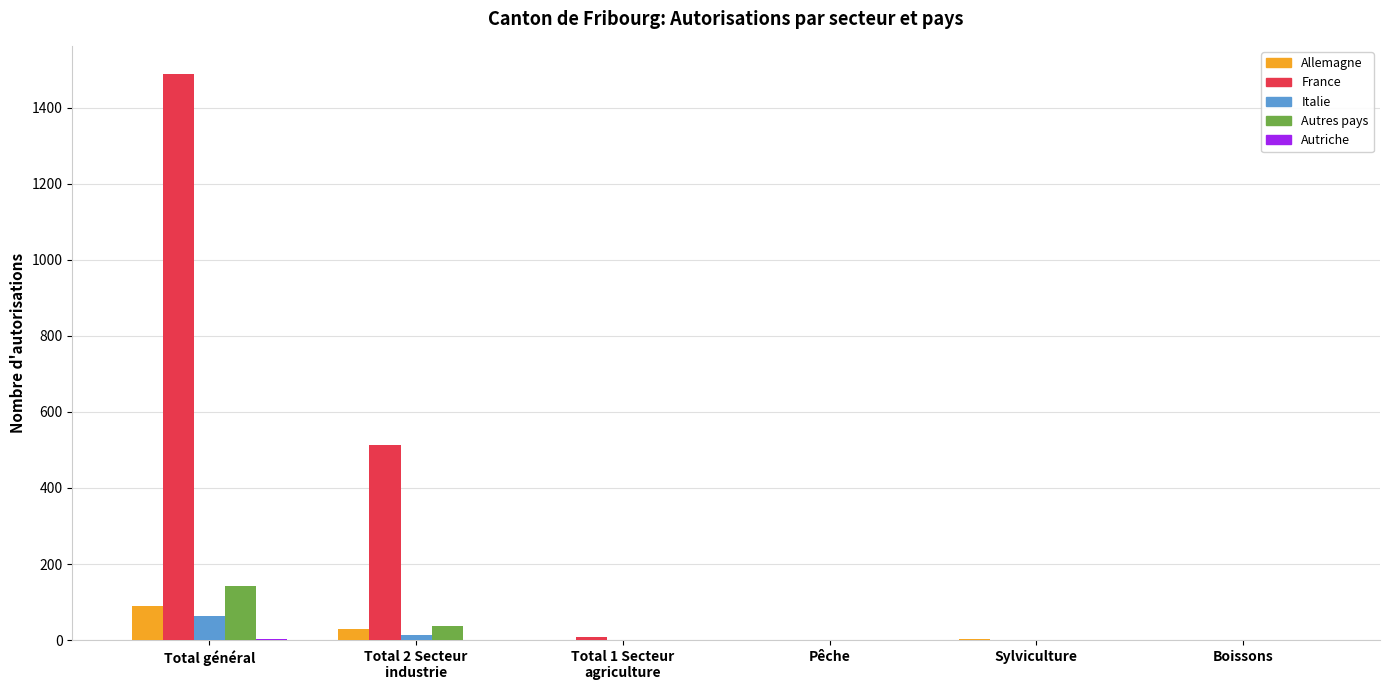

At which category does the chart reach its peak across all series?

Total général